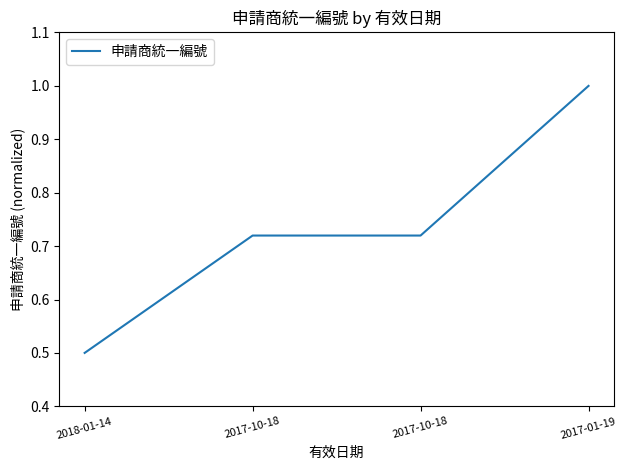

What is the difference between the second highest and minimum values?

0.2